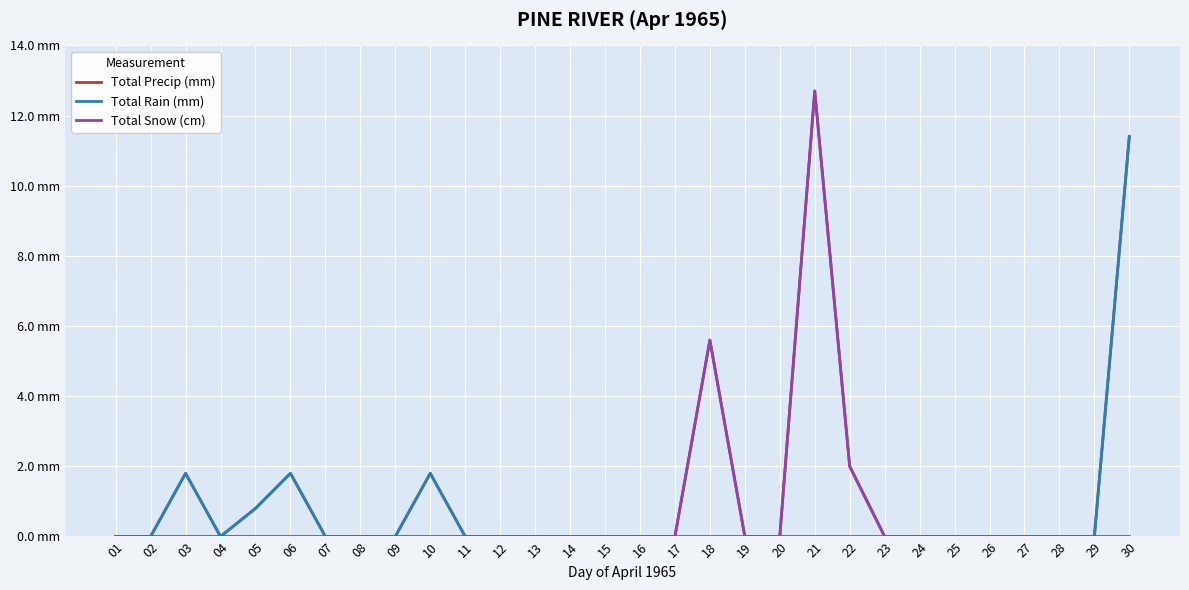

Is this an area chart (filled region under the line)?

No